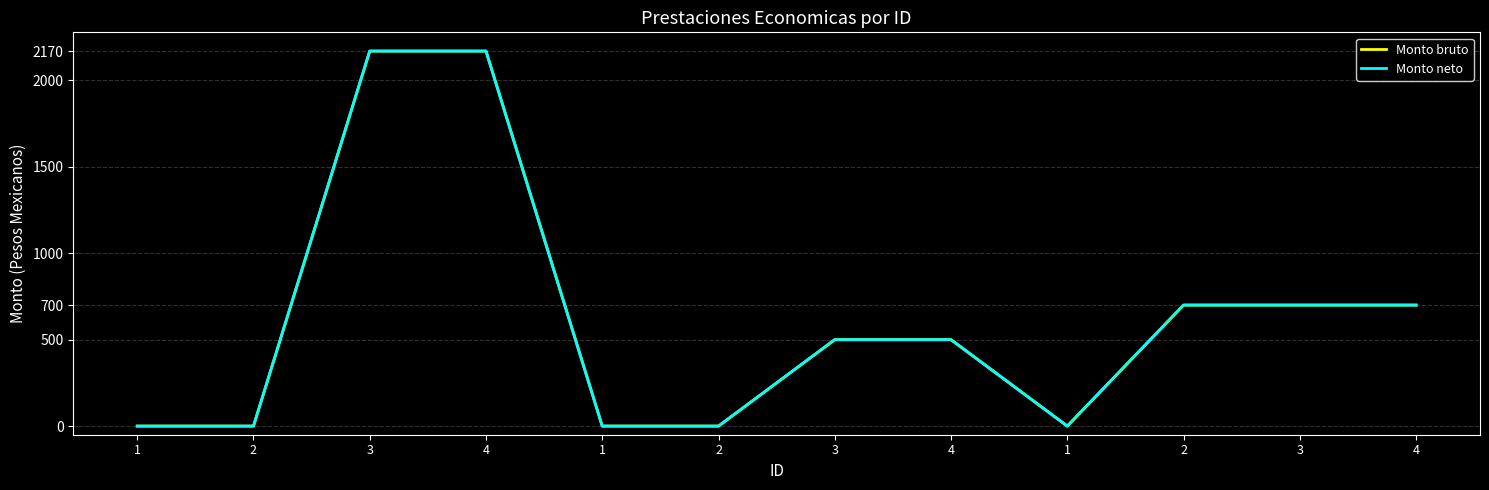

True or false: Monto neto has a value of 1005.8 at 3.

False